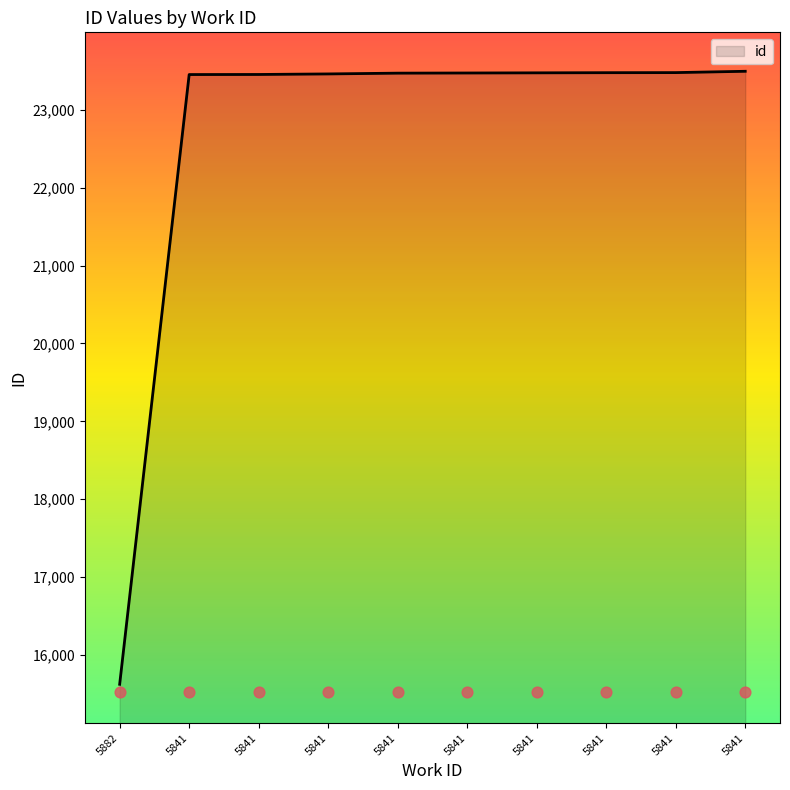

What is the ratio of the value at 5841 to the value at 5841?

1.0